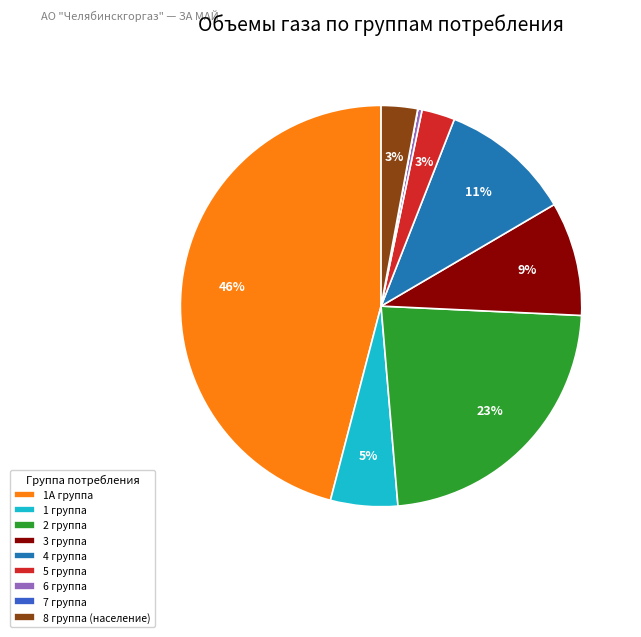

Do 8 группа (население) and 1А группа together represent more than half of the pie?

No